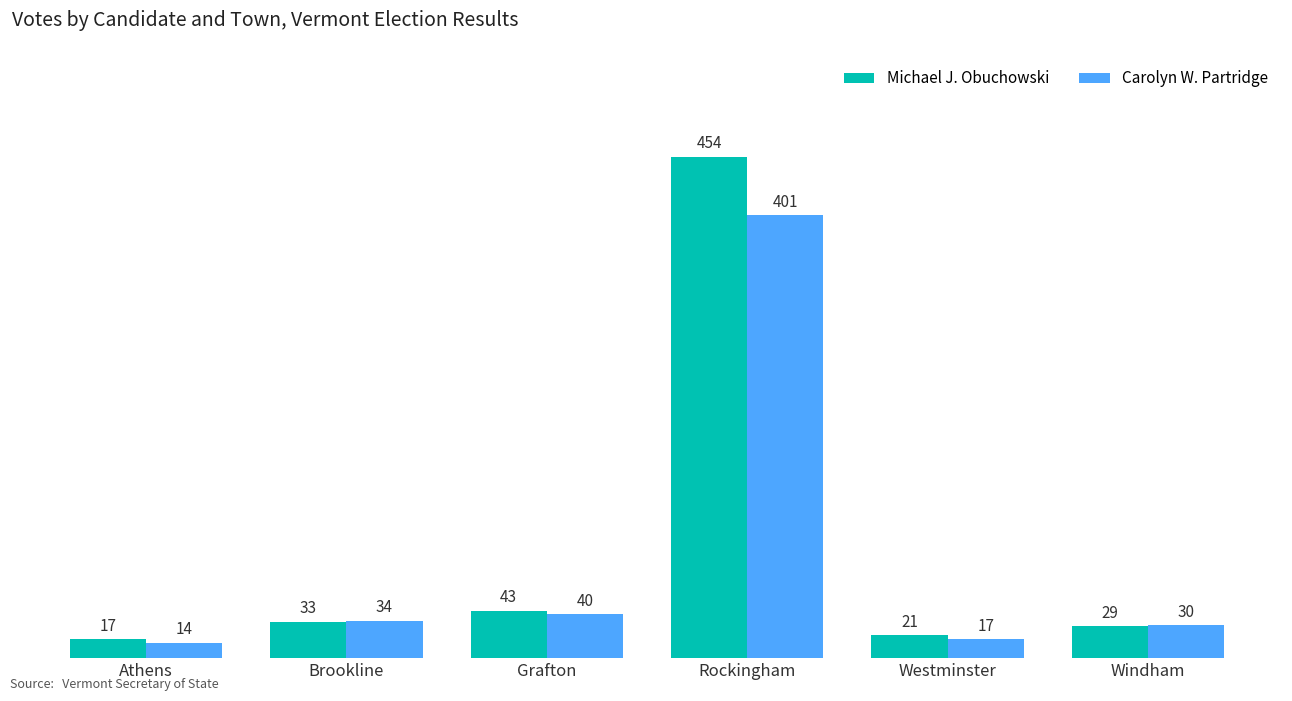

What position from the right is Athens?

6